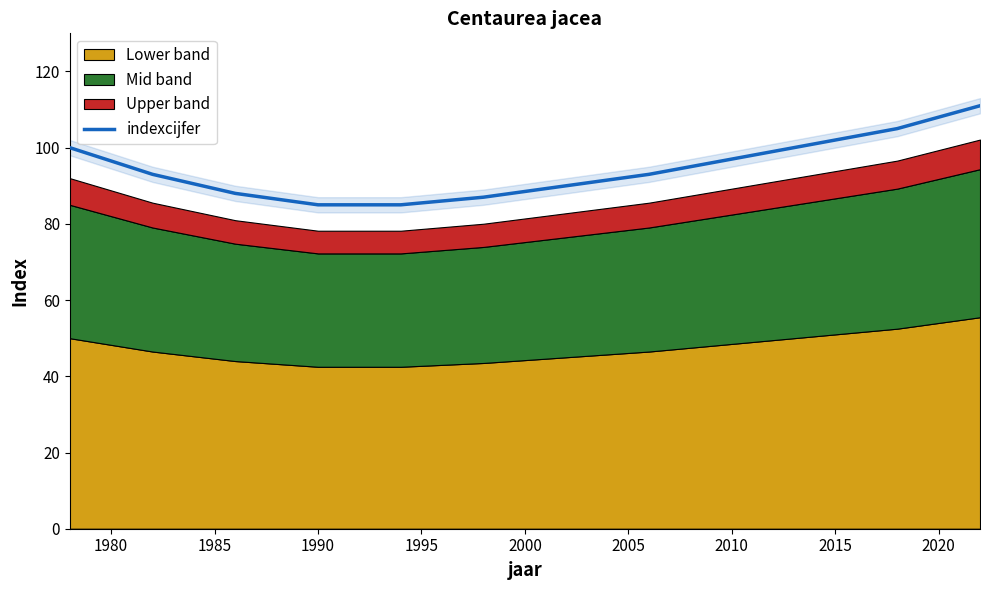

True or false: there are more than 0 points higher than both neighbors.

False